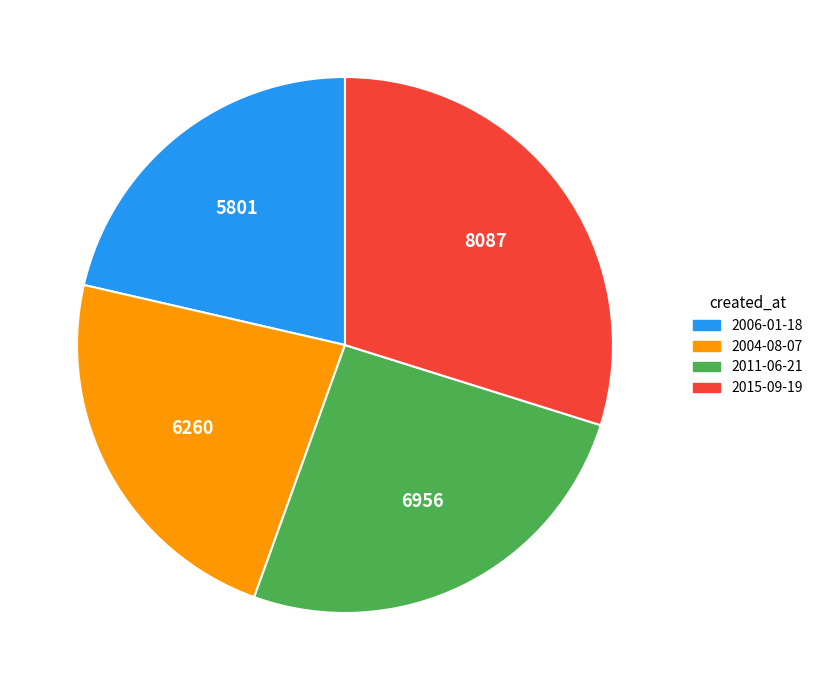

Is it true that 2004-08-07 is 23% of the pie?

True